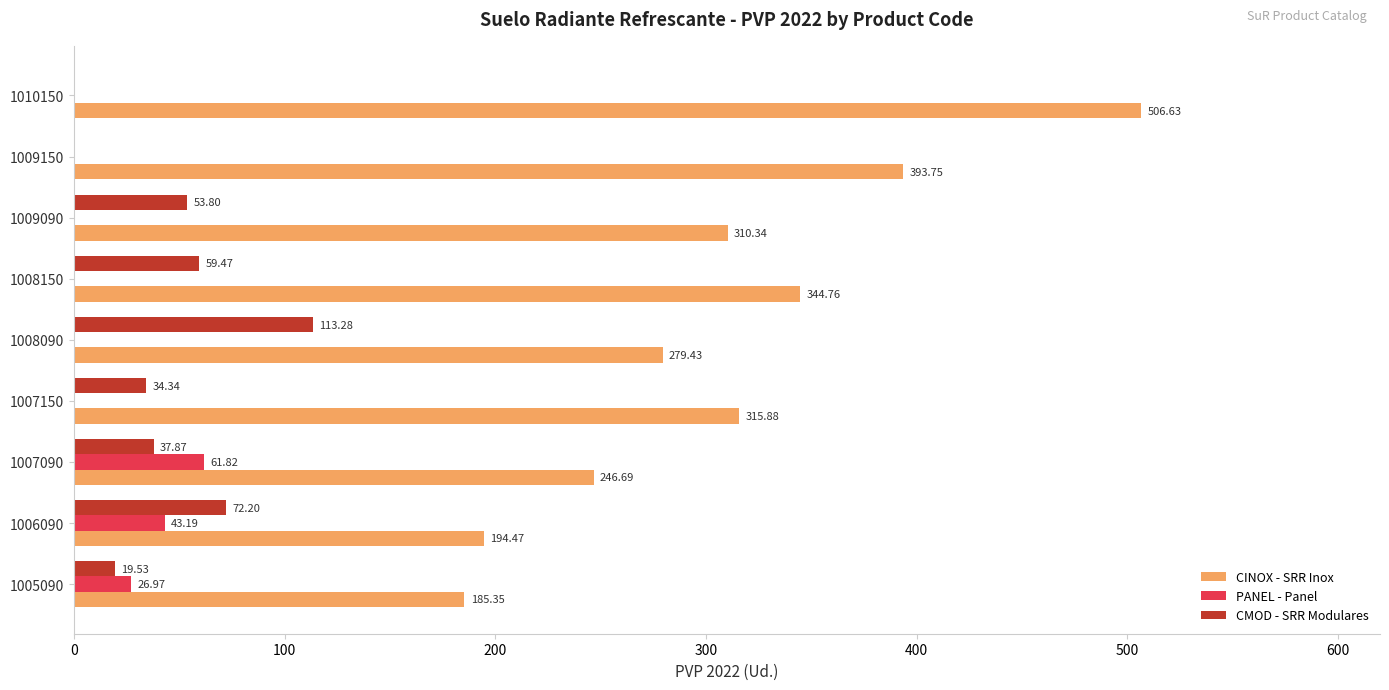

What is the sum of all CINOX - SRR Inox values?

2777.3